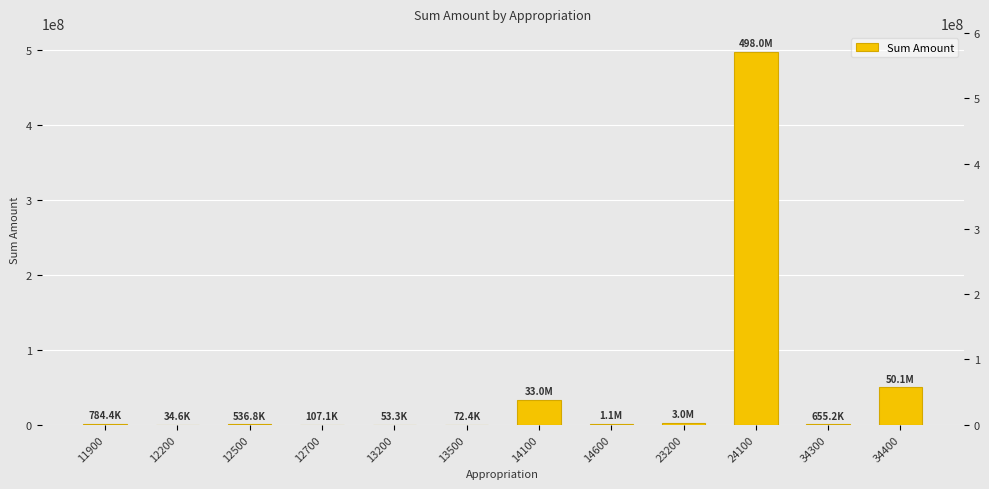

What is the average value?

48957506.4